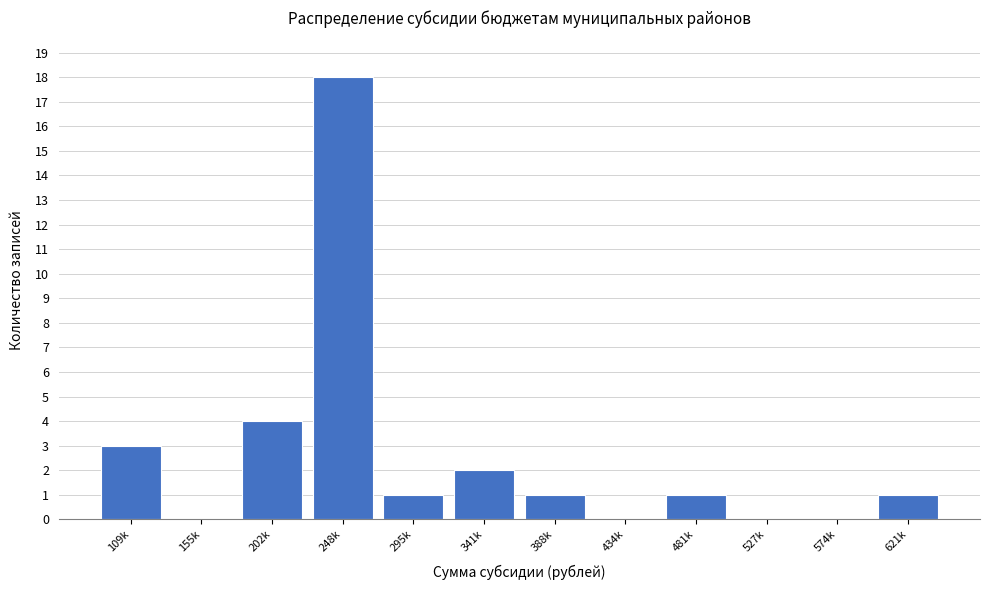

Reading left to right, extract all data points from this chart.

109k=3	155k=0	202k=4	248k=18	295k=1	341k=2	388k=1	434k=0	481k=1	527k=0	574k=0	621k=1